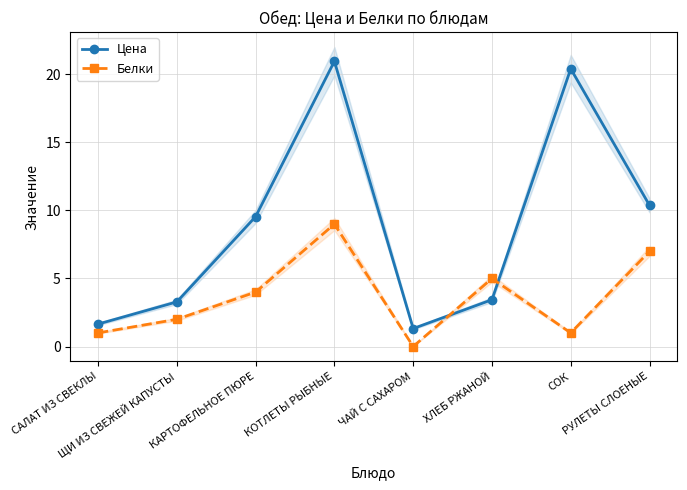

After their last crossing, which series has the higher values: Цена or Белки?

Цена